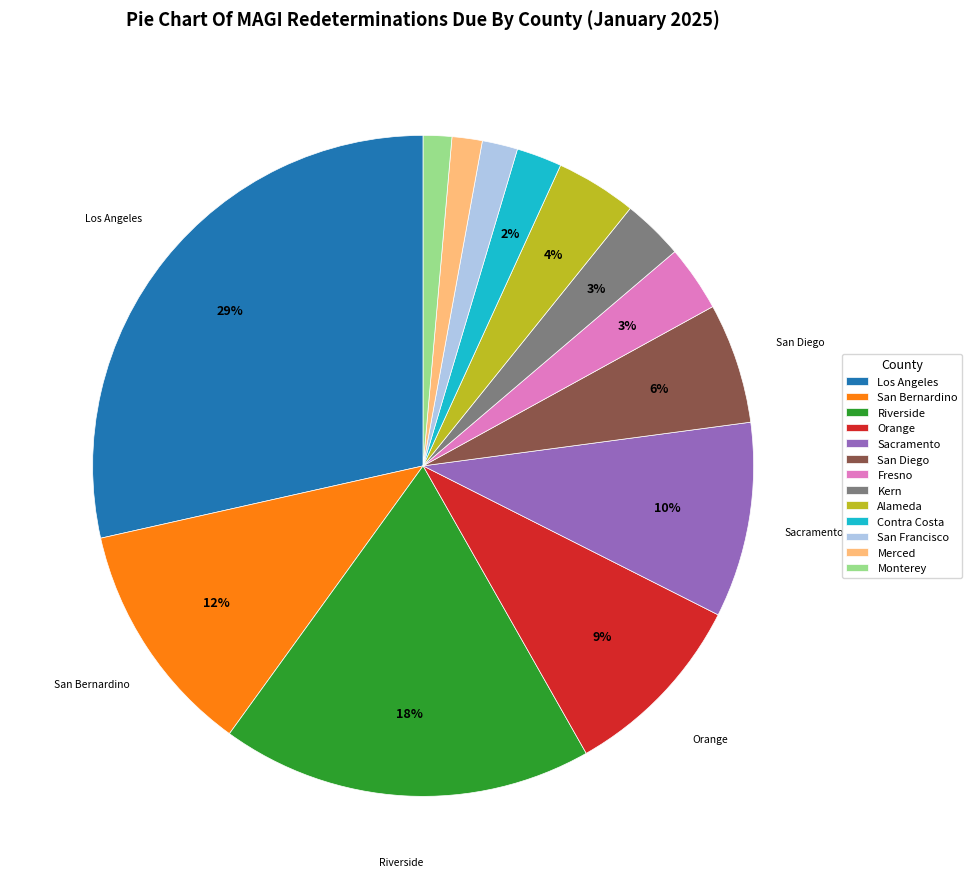

Between Contra Costa and Alameda, which is larger?

Alameda